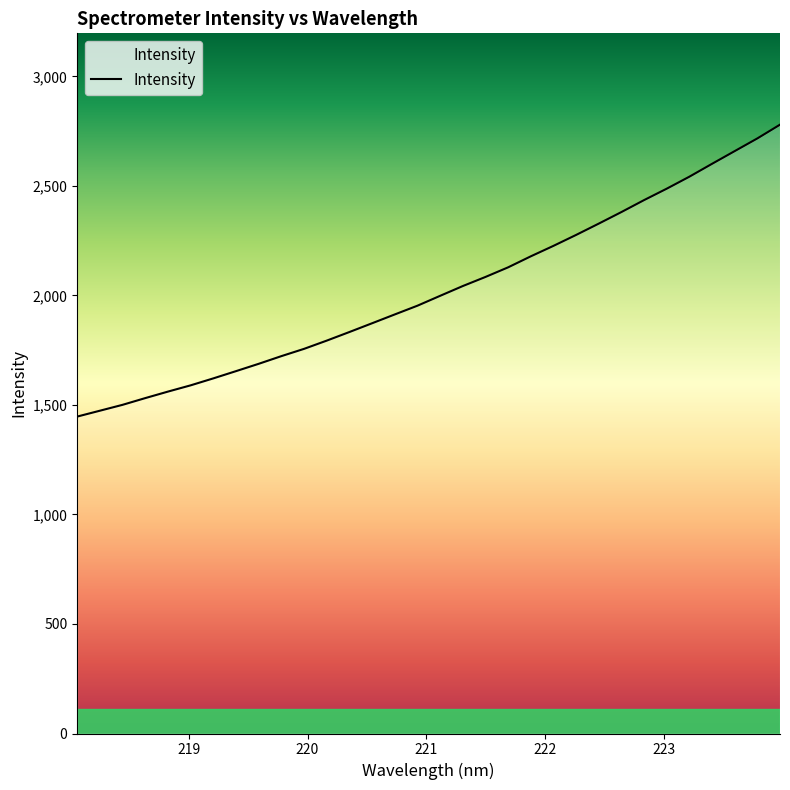

What is the minimum value shown in the chart?

1446.9